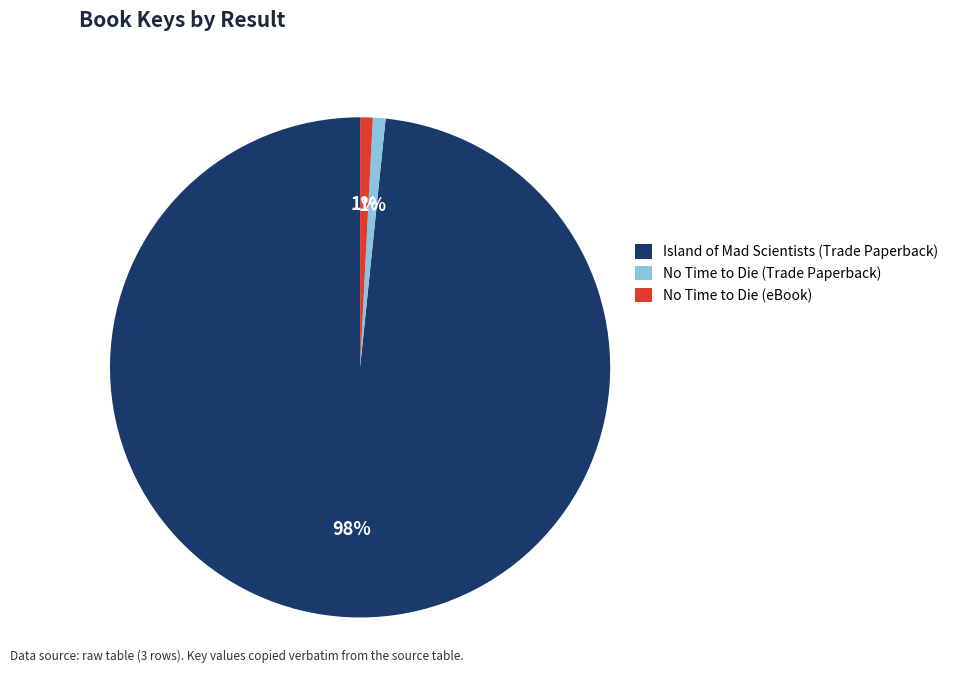

Is Island of Mad Scientists (Trade Paperback) the majority of the pie?

Yes